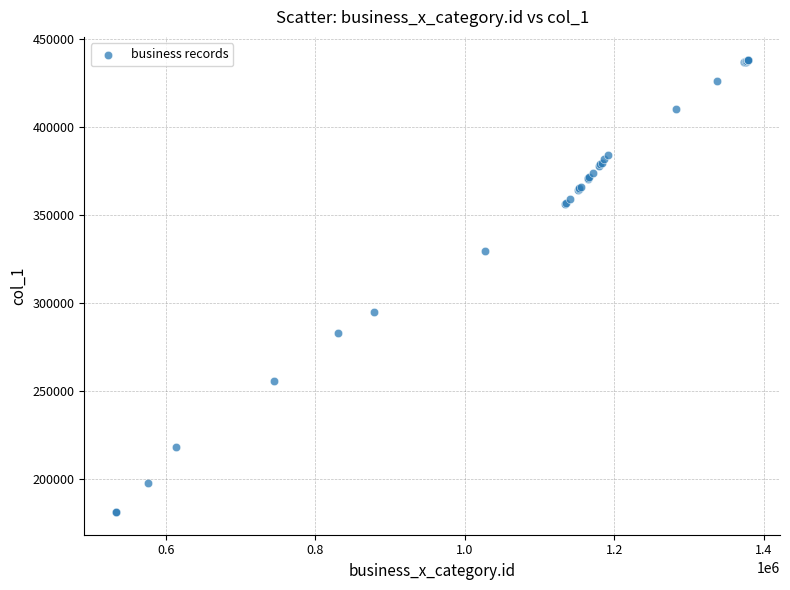

What Y value in the scatter plot is closest to 309717?

294695